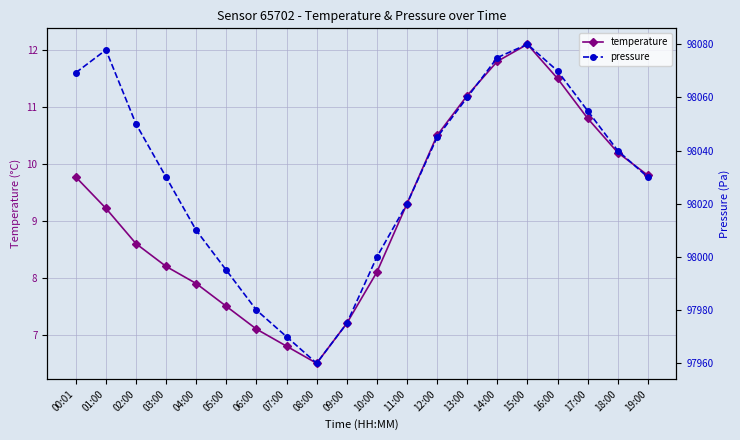

True or false: temperature and pressure intersect in this chart.

False